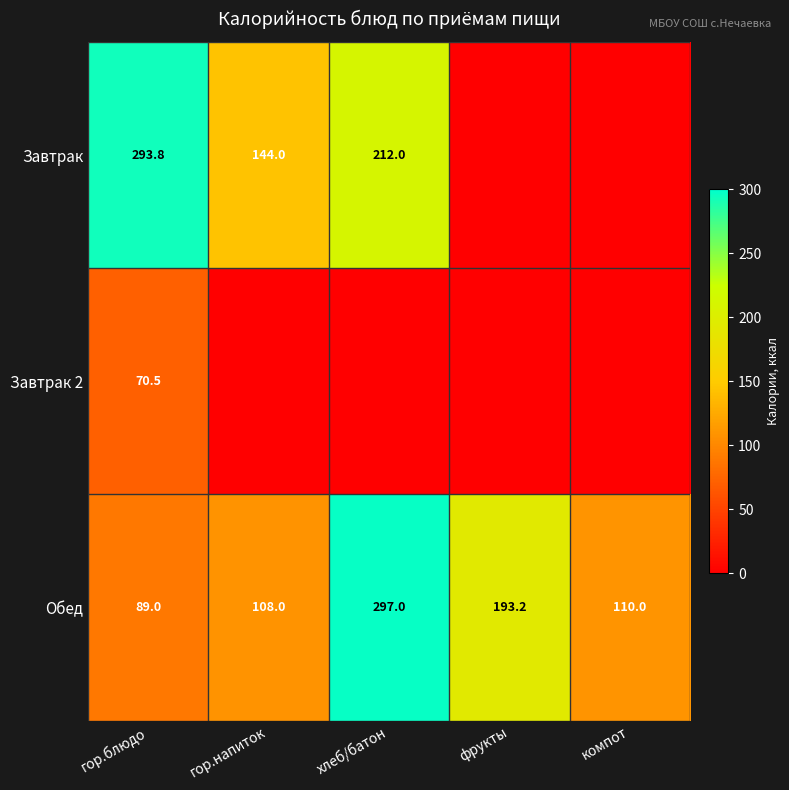

What is the total value across all series at гор.напиток?

252.0